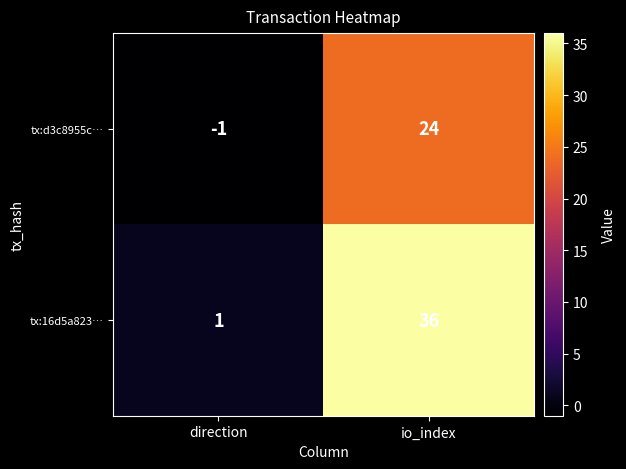

Rank the series by their maximum value, from highest to lowest.

tx:16d5a823…, tx:d3c8955c…